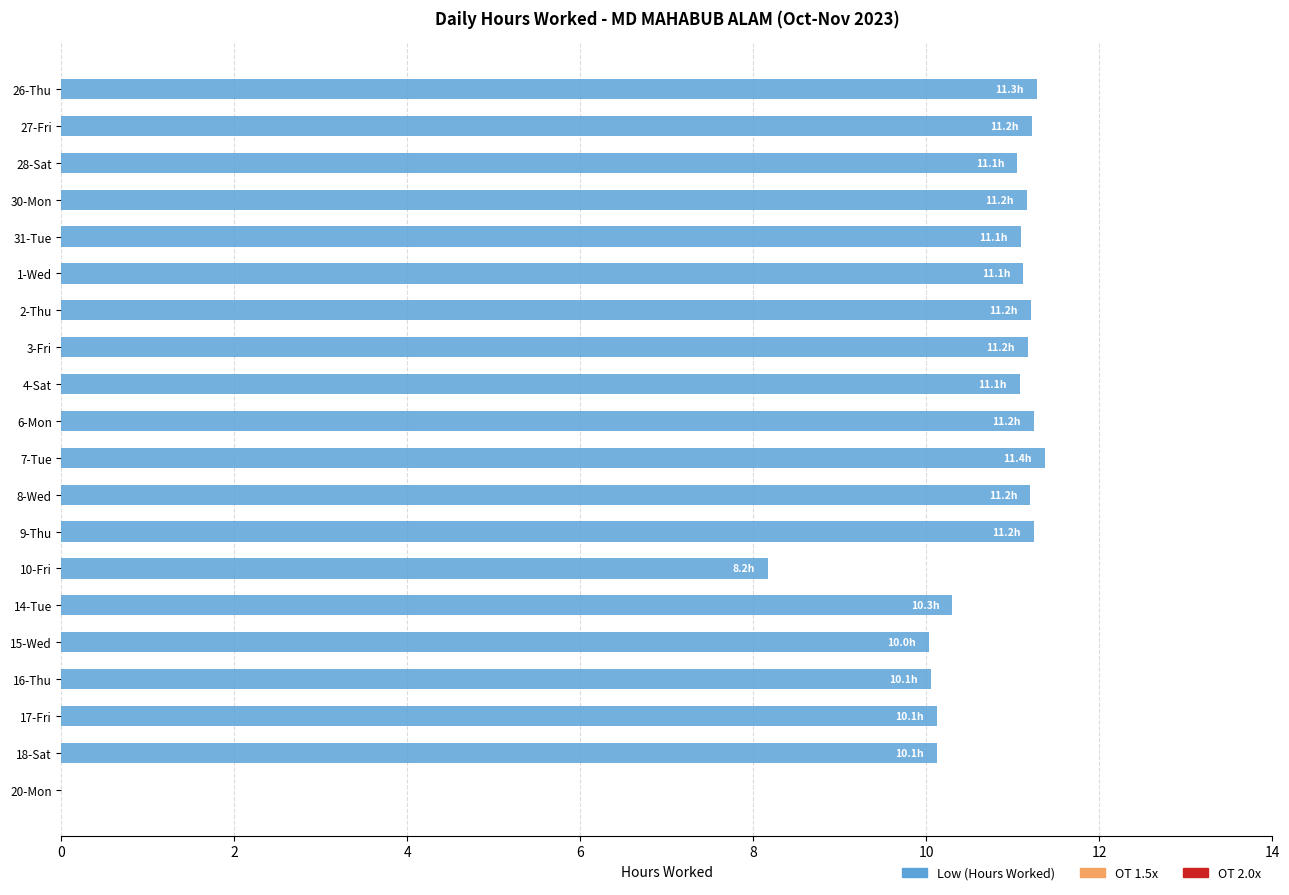

True or false: the data shows 16.8 at 9-Thu.

False